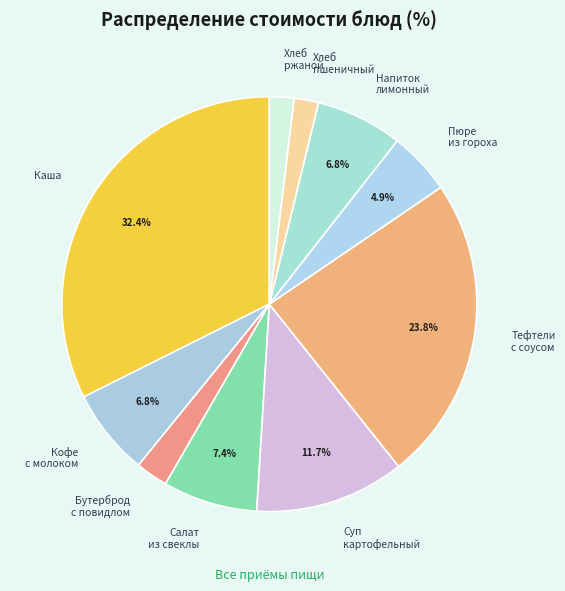

What is the total percentage of Пюре из гороха and Тефтели с соусом?

28.7%